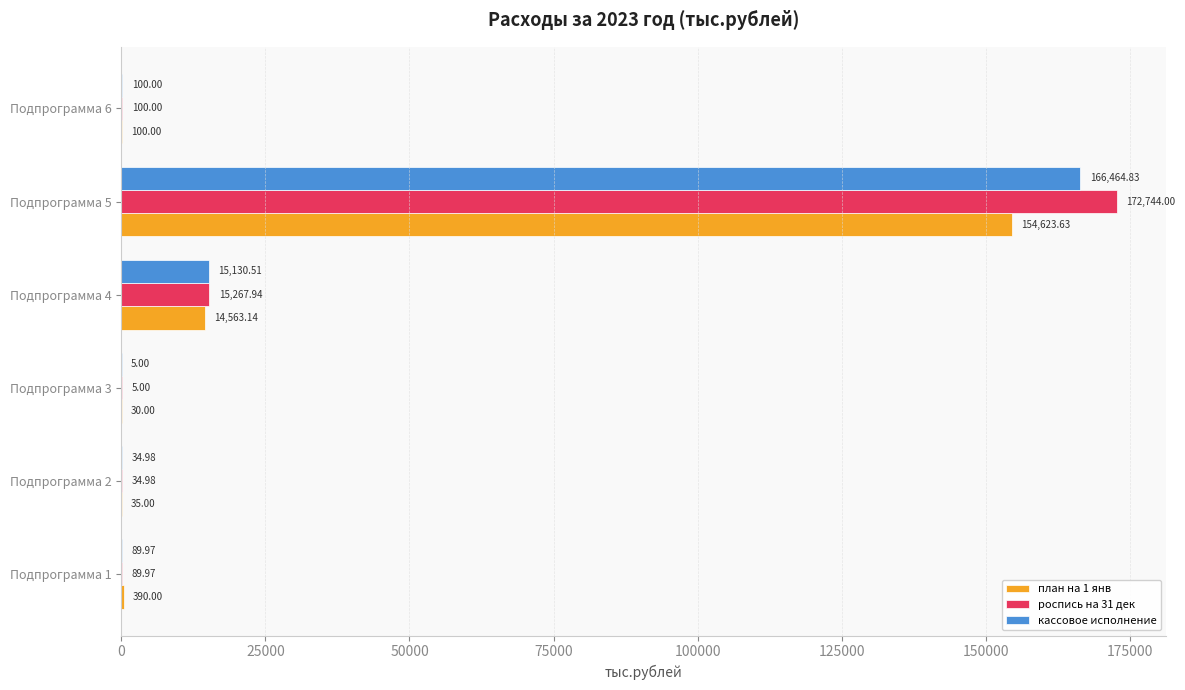

At which category does the chart reach its peak across all series?

Подпрограмма 5